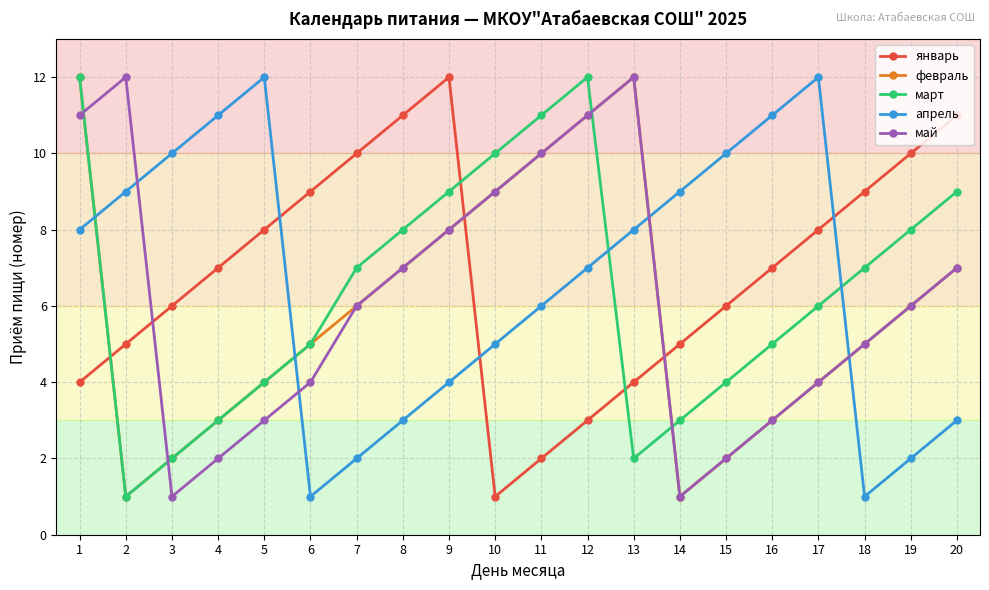

The value of март at 20 is 16. True or false?

False